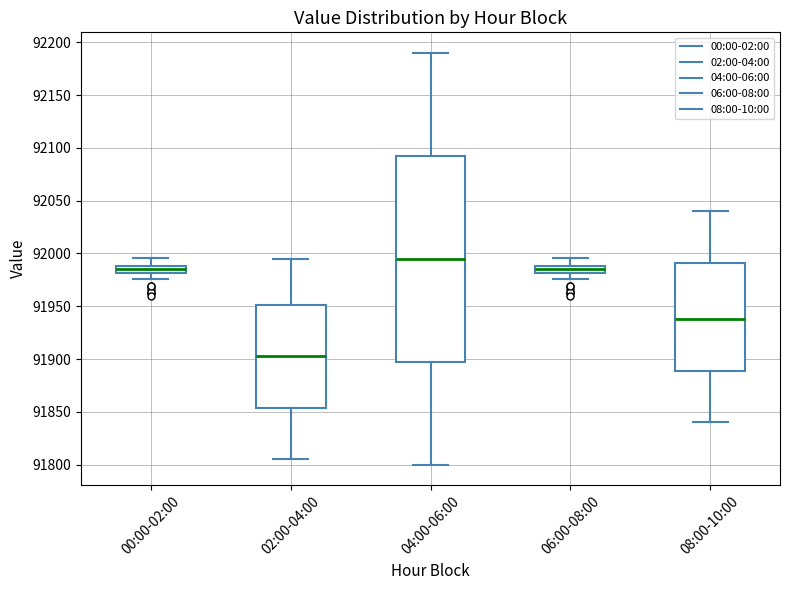

Which box has the highest median line?

04:00-06:00